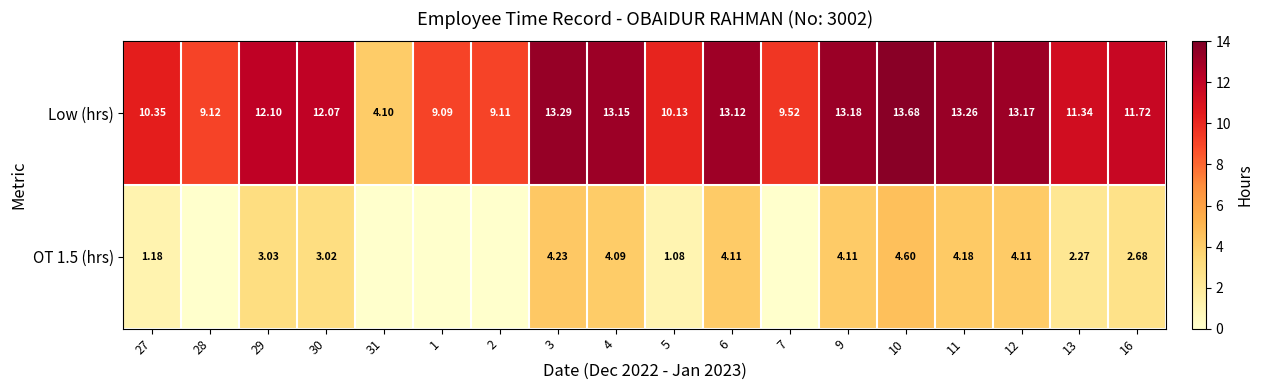

The Low (hrs) series shows 13.2 at 9. True or false?

True